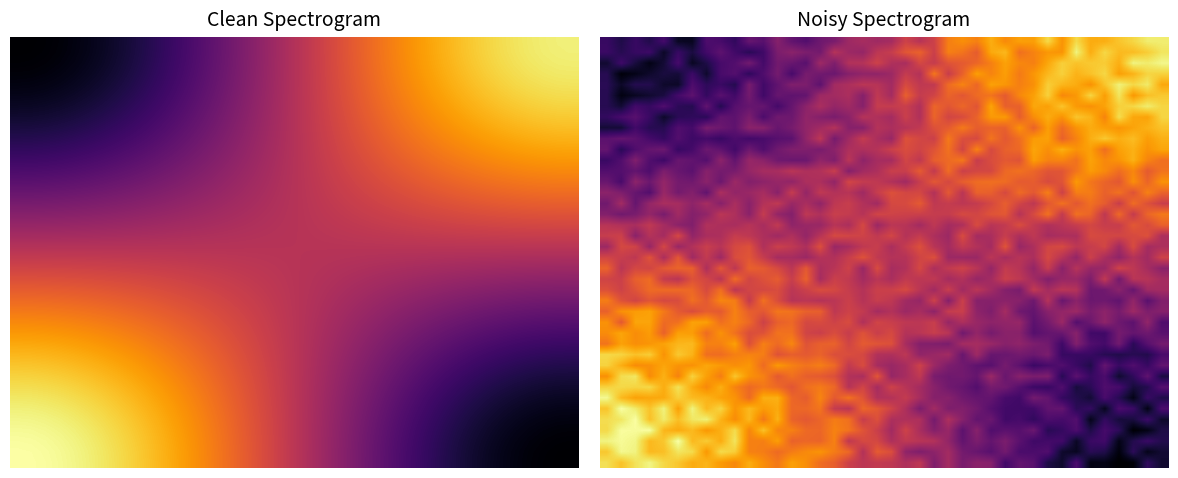

At which category is the sum across all series the highest?

2